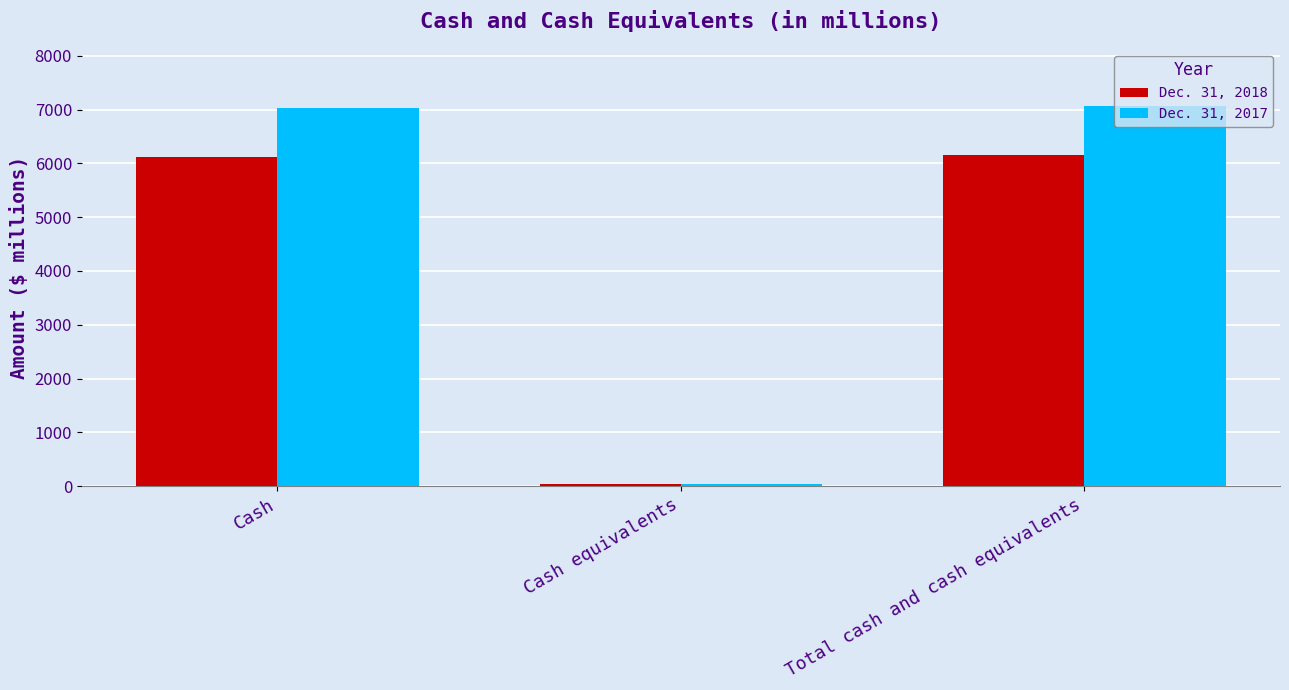

Rank the series by their maximum value, from lowest to highest.

Dec. 31, 2018, Dec. 31, 2017